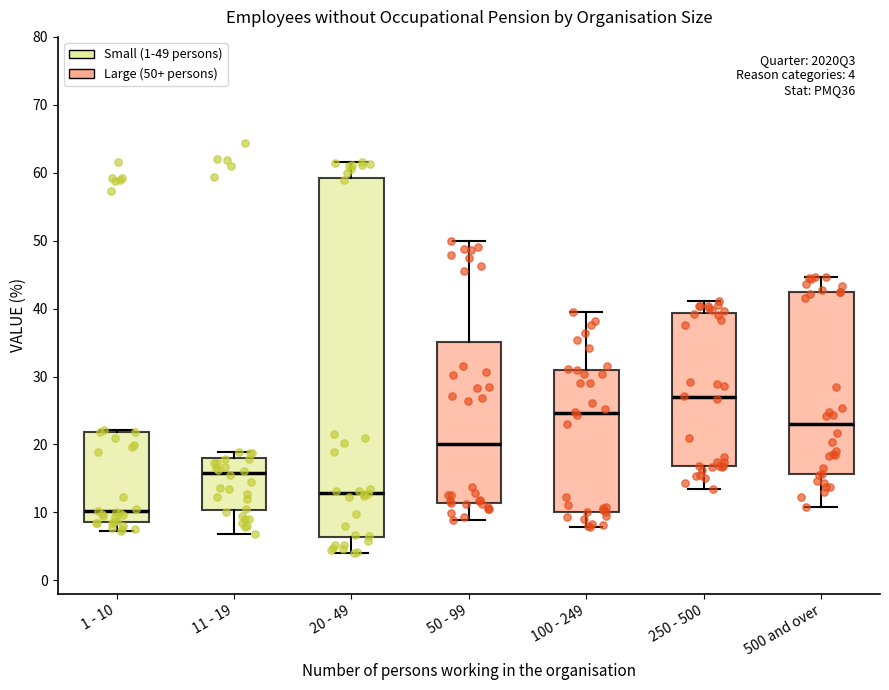

Which box is the tallest, from its lower edge to its upper edge?

20 - 49